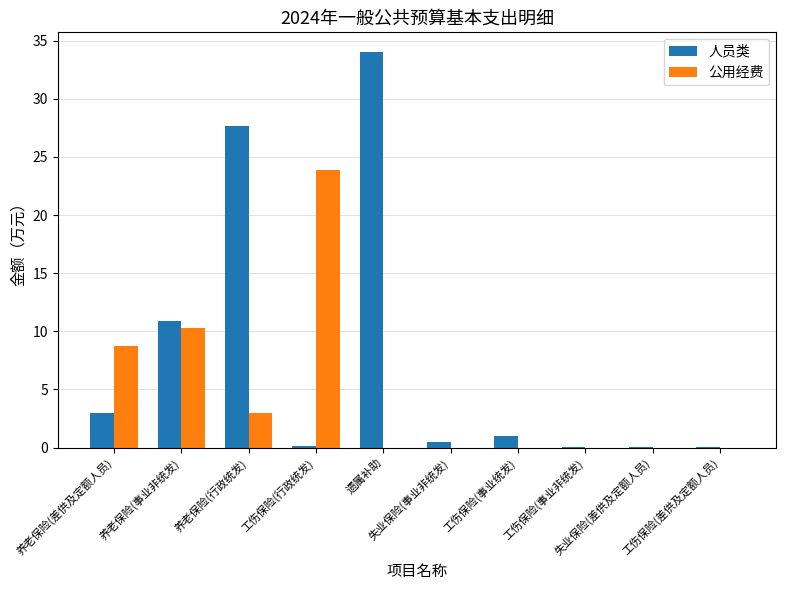

What is the average value of the 人员类 series?

7.7